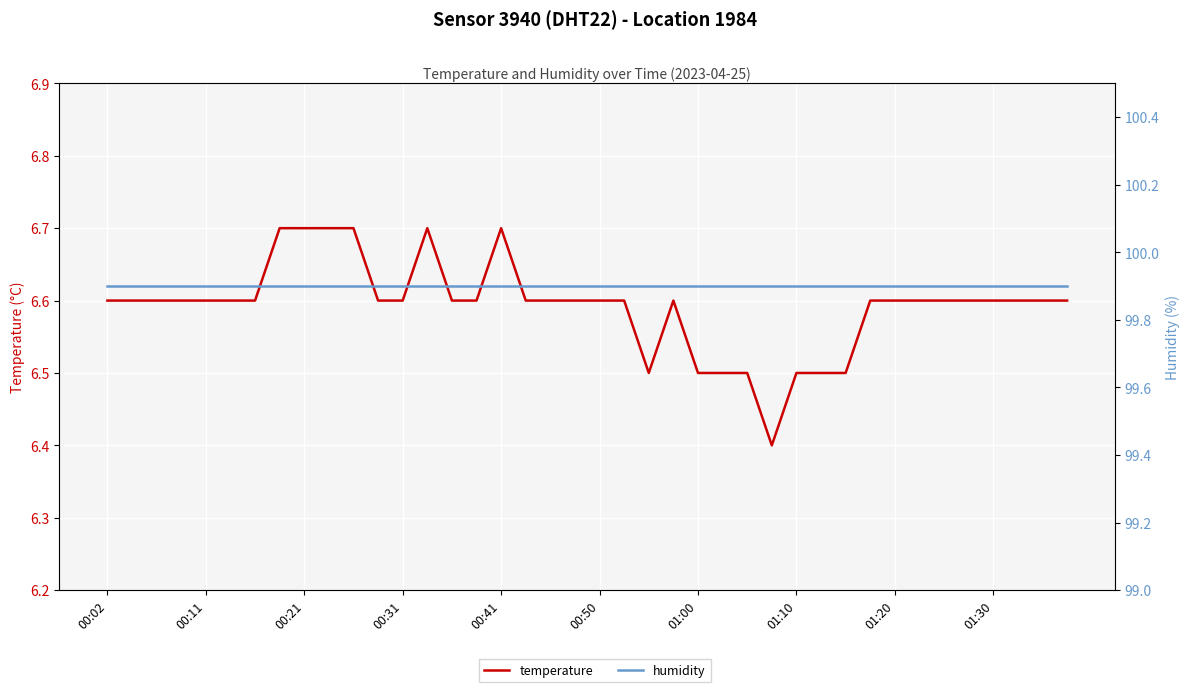

Is the value of temperature at 00:02 greater than the value of humidity at 21?

No